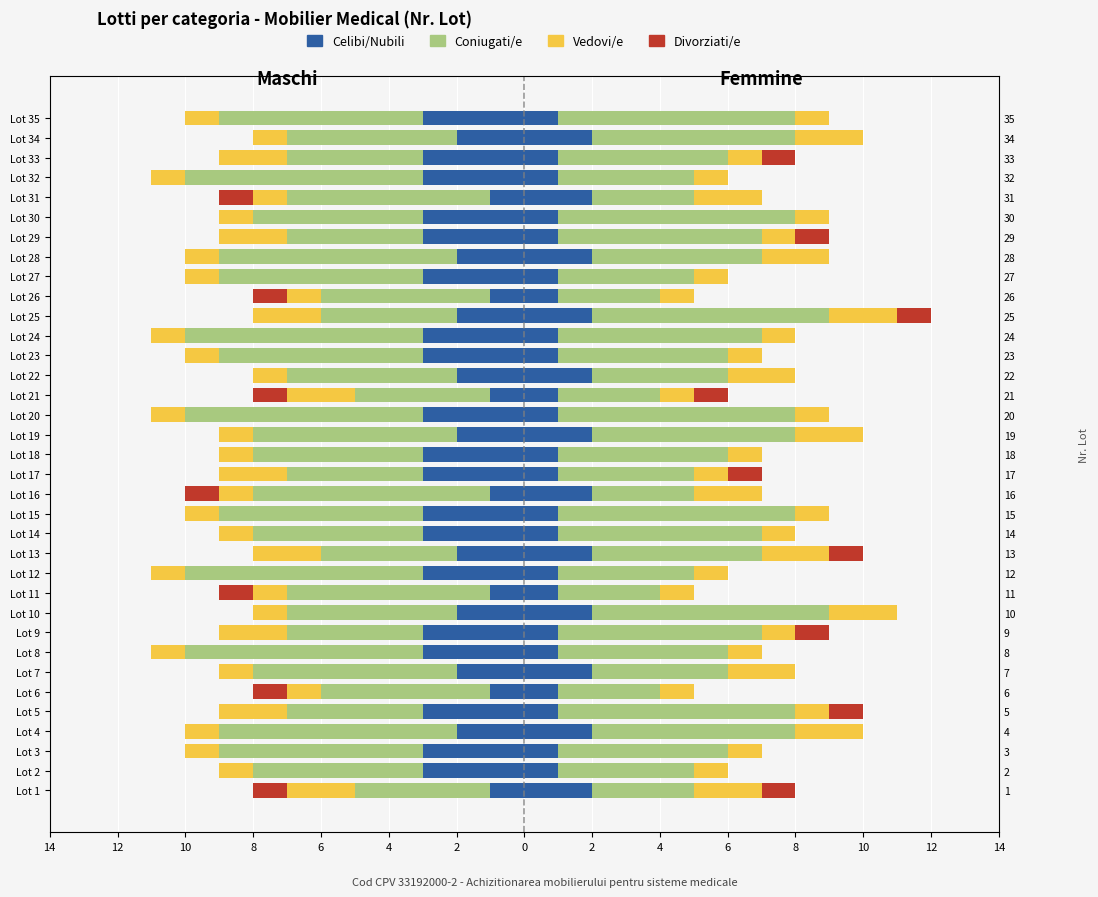

What is the value of the Vedovi/e bar at the 23rd from the left?

-1